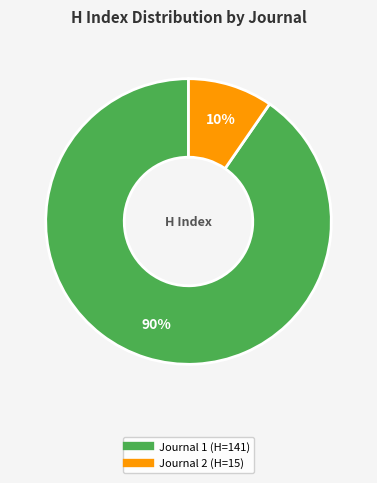

Is there any slice that represents more than half of the pie?

Yes